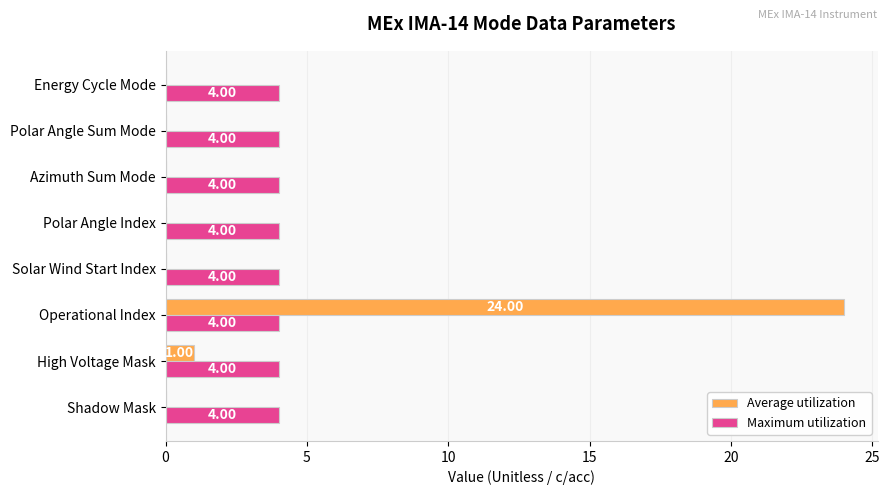

Which series changed the most between Operational Index and Azimuth Sum Mode?

Average utilization